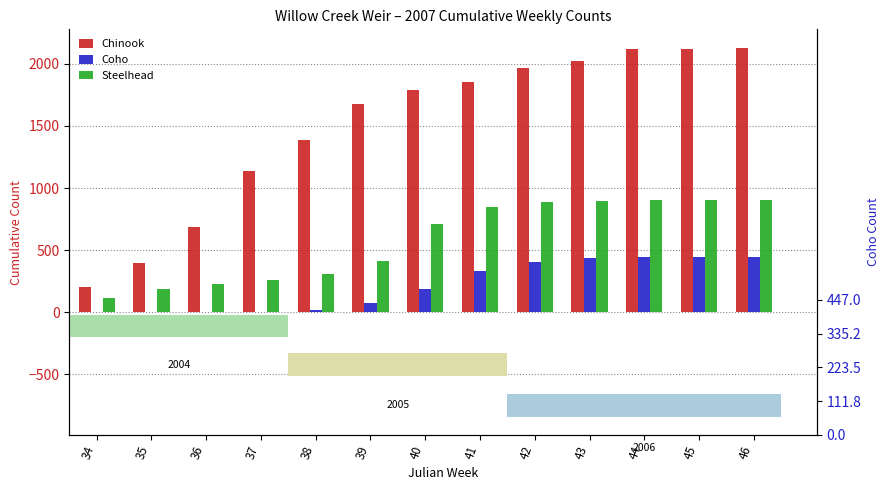

What is the difference between the maximum and second lowest values in the Chinook series?

1731